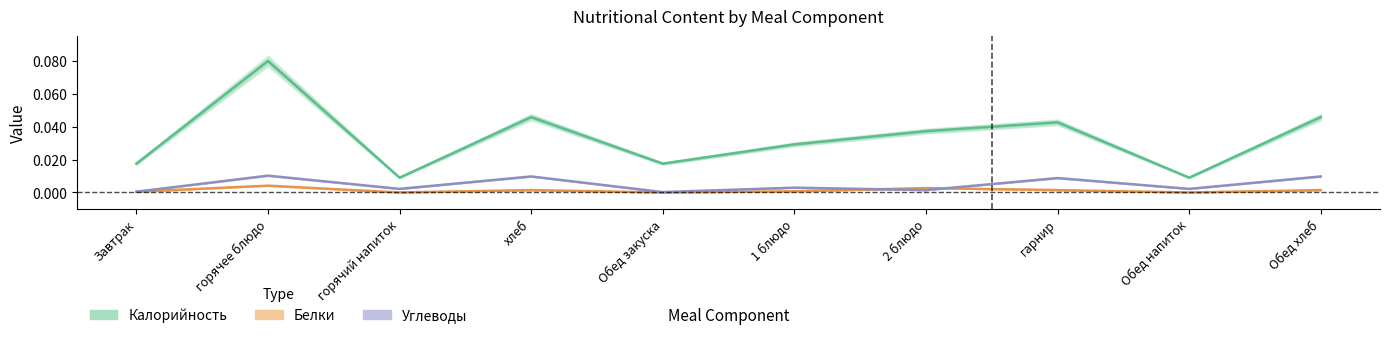

Count the number of data series in this chart.

3